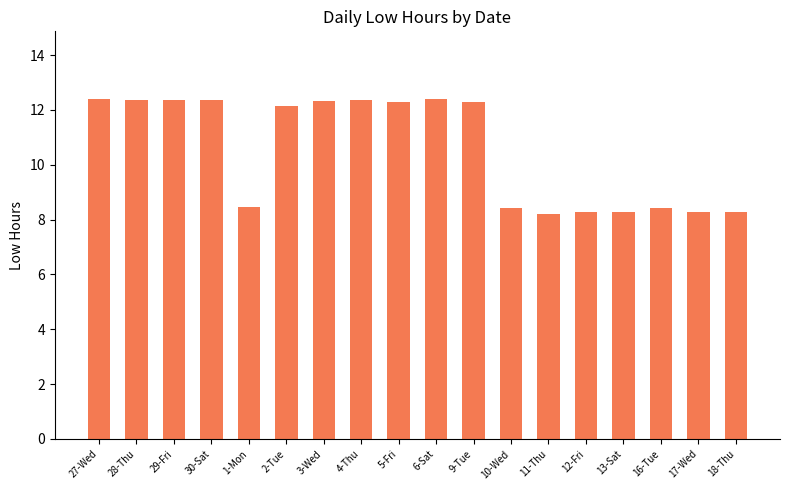

Are the bars horizontal?

No